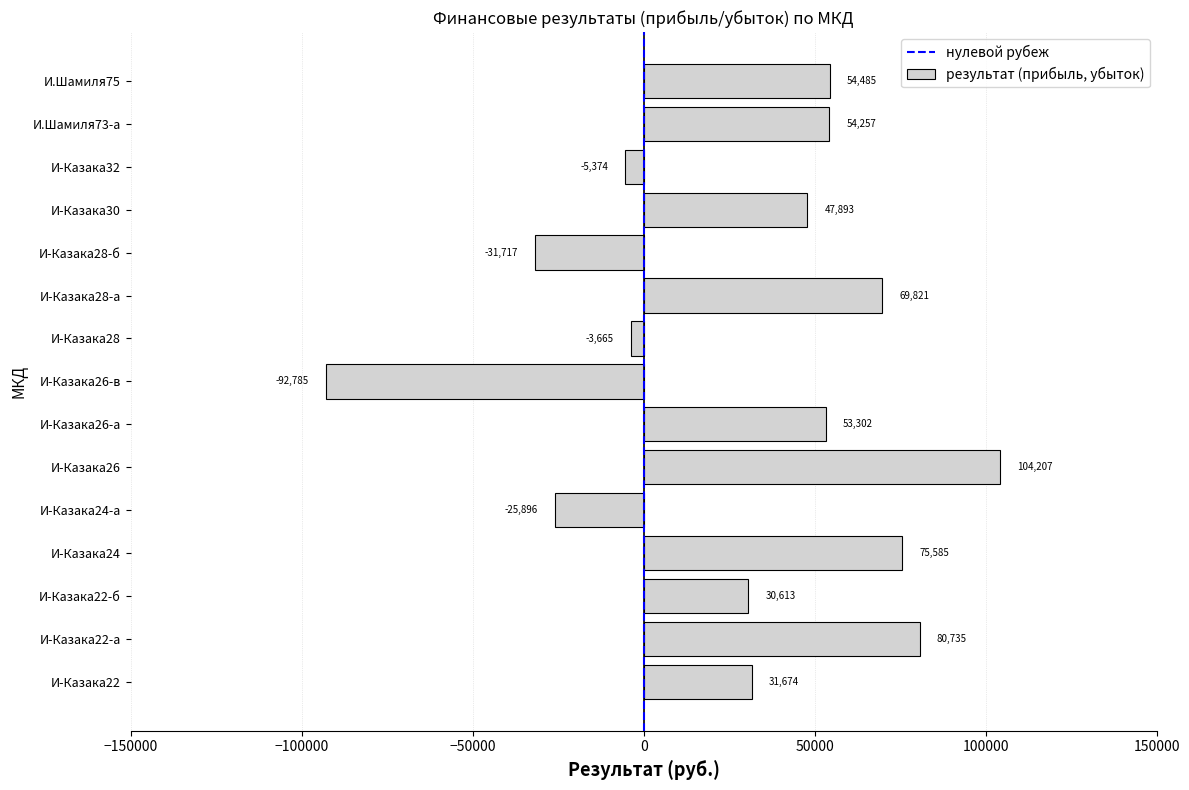

What is the average value?

29542.2